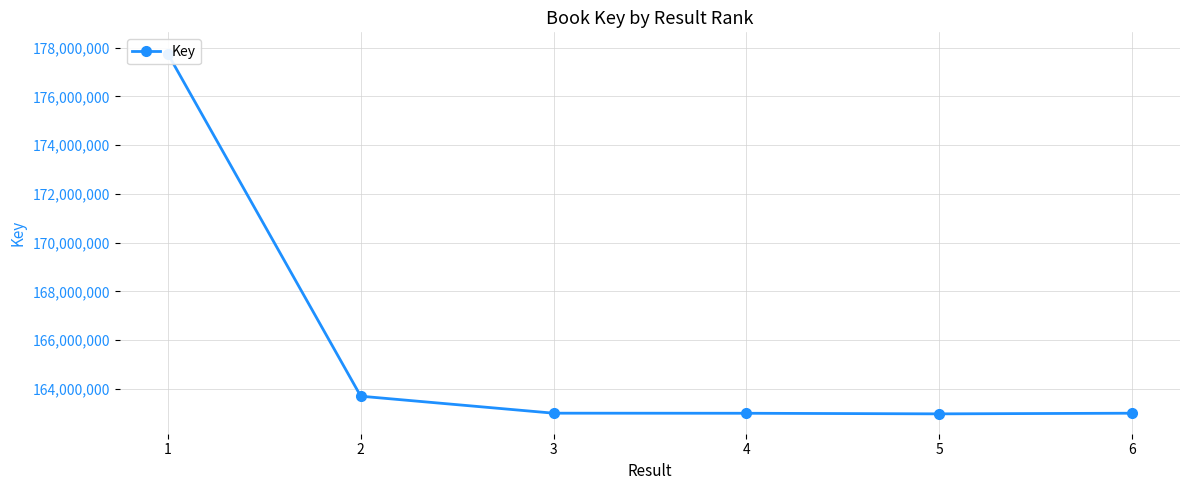

What is the value of the 2nd point from the left?

163705180